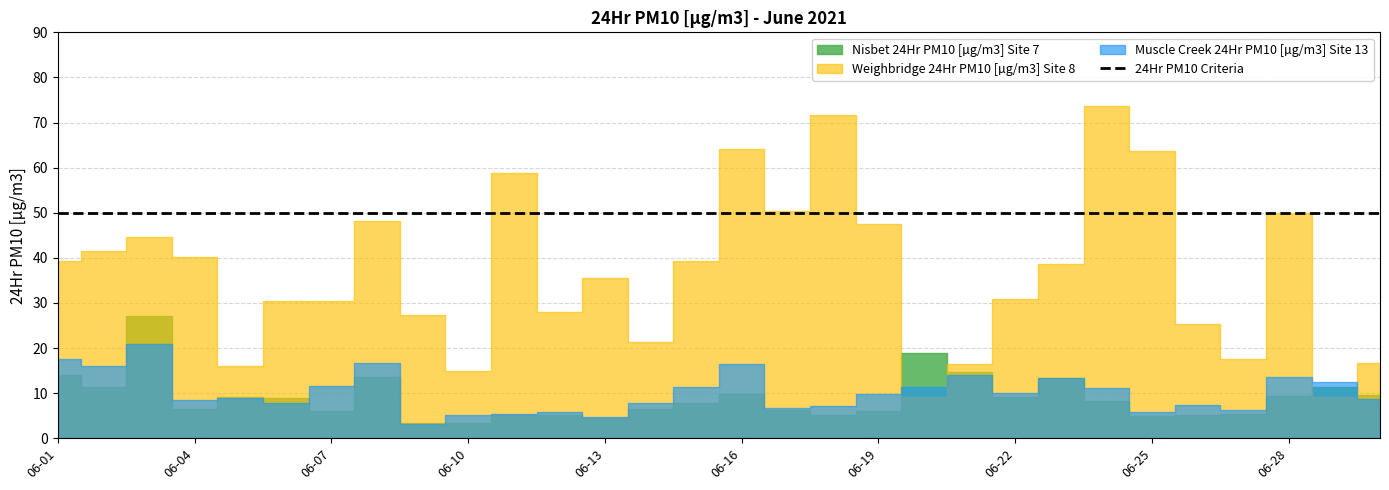

Rank the categories by Muscle Creek 24Hr PM10 [µg/m3] Site 13 value from highest to lowest.

2021-06-03, 2021-06-01, 2021-06-08, 2021-06-16, 2021-06-02, 2021-06-21, 2021-06-28, 2021-06-23, 2021-06-29, 2021-06-07, 2021-06-15, 2021-06-20, 2021-06-24, 2021-06-22, 2021-06-19, 2021-06-05, 2021-06-30, 2021-06-04, 2021-06-14, 2021-06-06, 2021-06-26, 2021-06-18, 2021-06-17, 2021-06-27, 2021-06-25, 2021-06-12, 2021-06-11, 2021-06-10, 2021-06-13, 2021-06-09